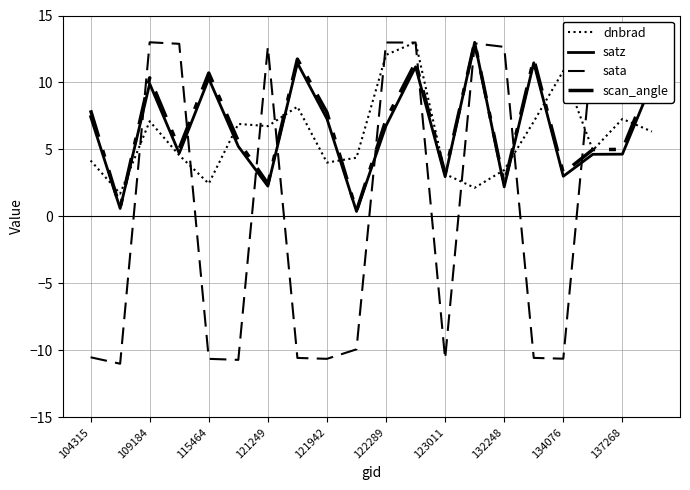

At which category does dnbrad reach its first local peak?

109184